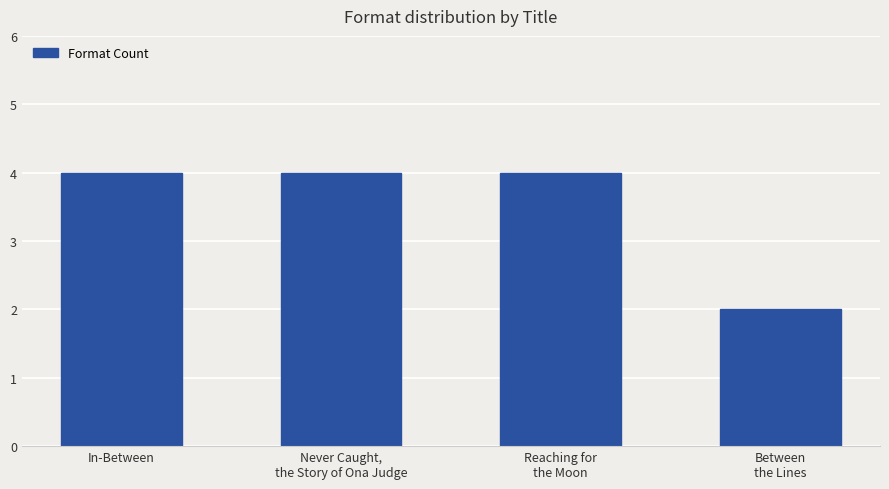

What is the sum of all values?

14